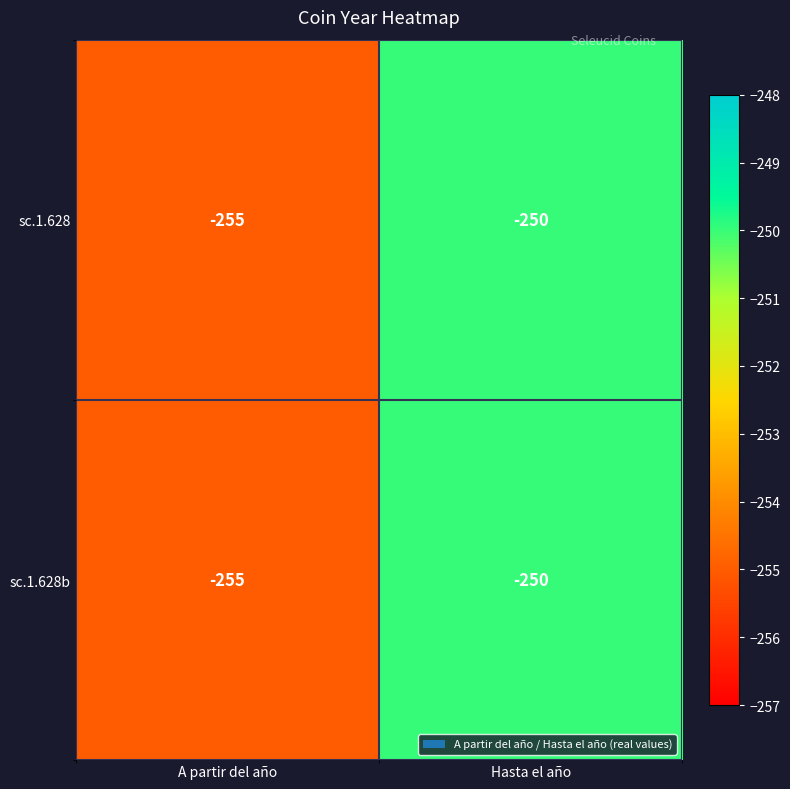

At which category is the sum across all series the highest?

Hasta el año